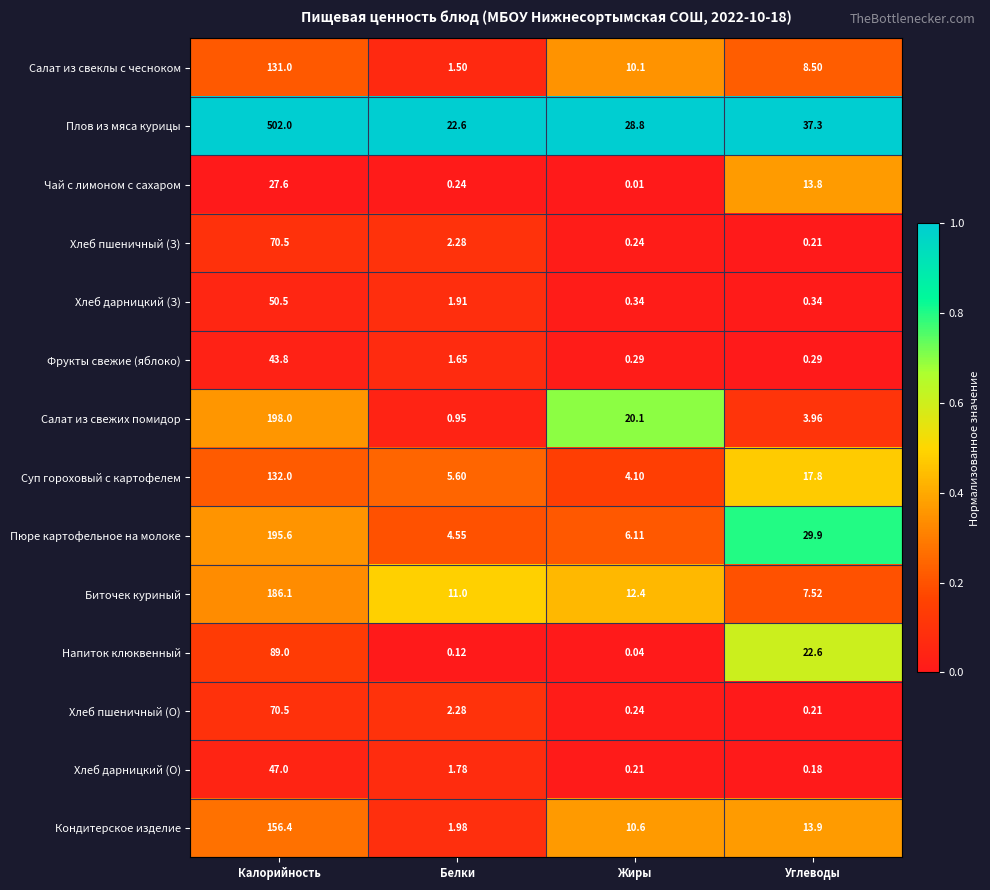

List the labels in order of Пюре картофельное на молоке value, smallest first.

Белки, Жиры, Углеводы, Калорийность